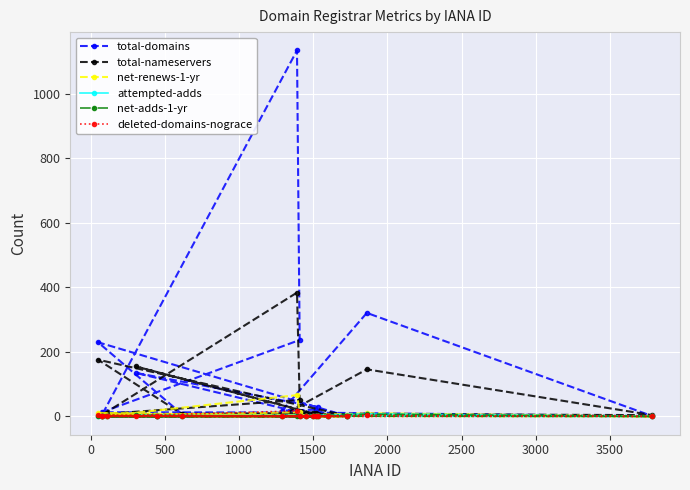

Which series has the largest total across all categories?

total-domains